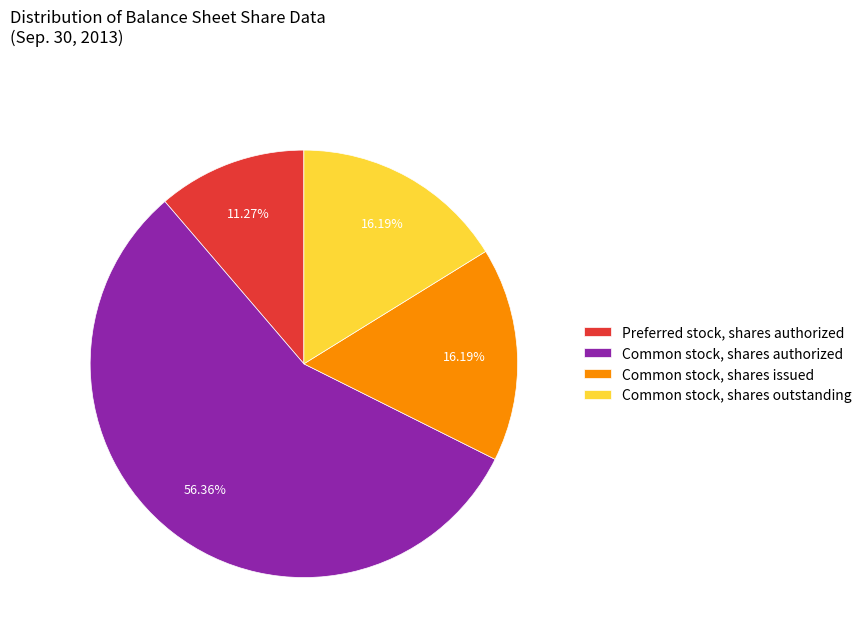

Is there a majority slice in this chart?

Yes